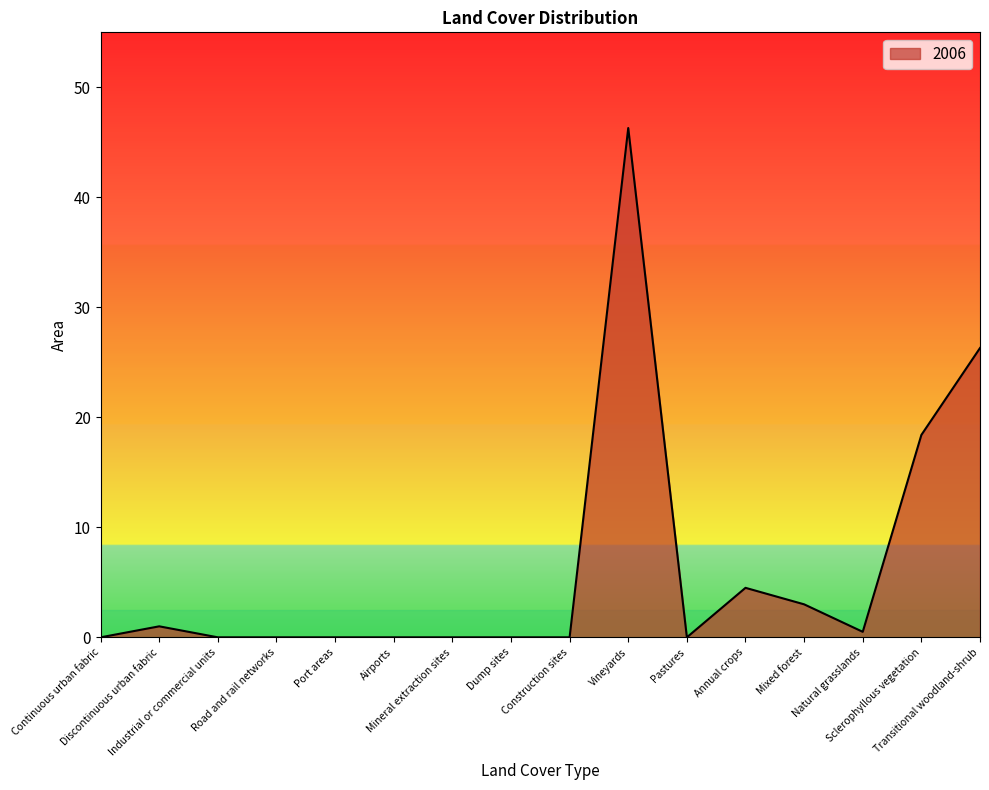

What is the difference between the maximum and minimum values?

46.3